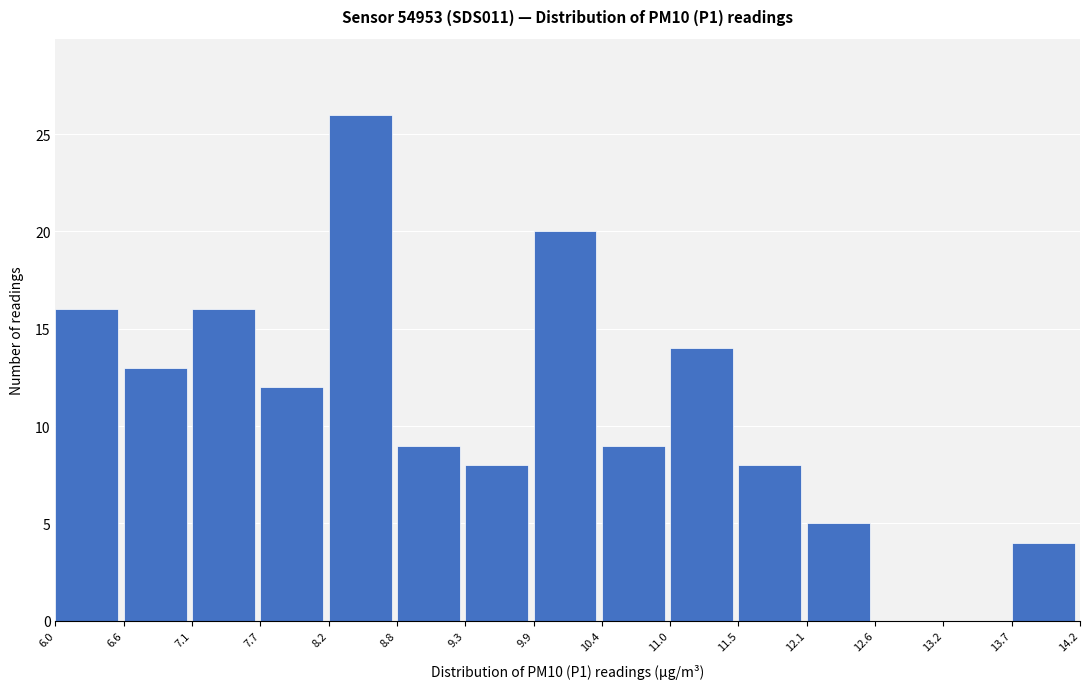

Reading left to right, transcribe this chart: for each bar, give the range it covers on the x-axis and its height. The values are not printed on the chart, so give them approximately, as read against the axis.

6.0 to 6.6: 16
6.6 to 7.1: 13
7.1 to 7.7: 16
7.7 to 8.2: 12
8.2 to 8.8: 26
8.8 to 9.3: 9
9.3 to 9.9: 8
9.9 to 10.4: 20
10.4 to 11.0: 9
11.0 to 11.5: 14
11.5 to 12.1: 8
12.1 to 12.6: 5
12.6 to 13.2: 0
13.2 to 13.7: 0
13.7 to 14.2: 4